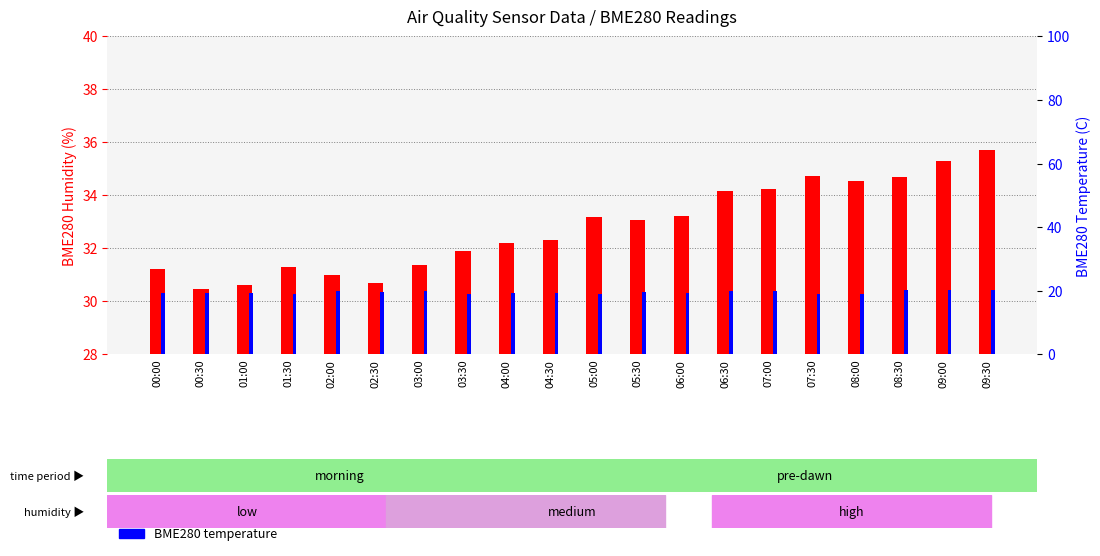

What is the lowest value of the BME280 temperature series?

18.9